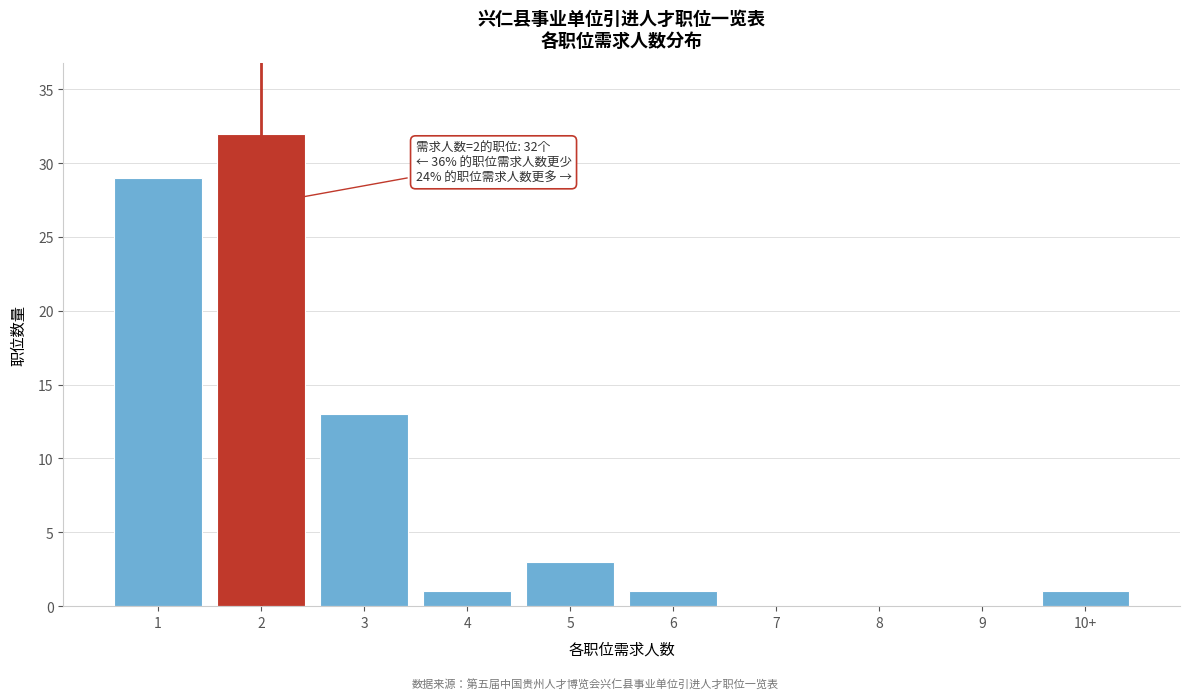

Reading right to left, extract all data points from this chart.

10+=1	9=0	8=0	7=0	6=1	5=3	4=1	3=13	2=32	1=29